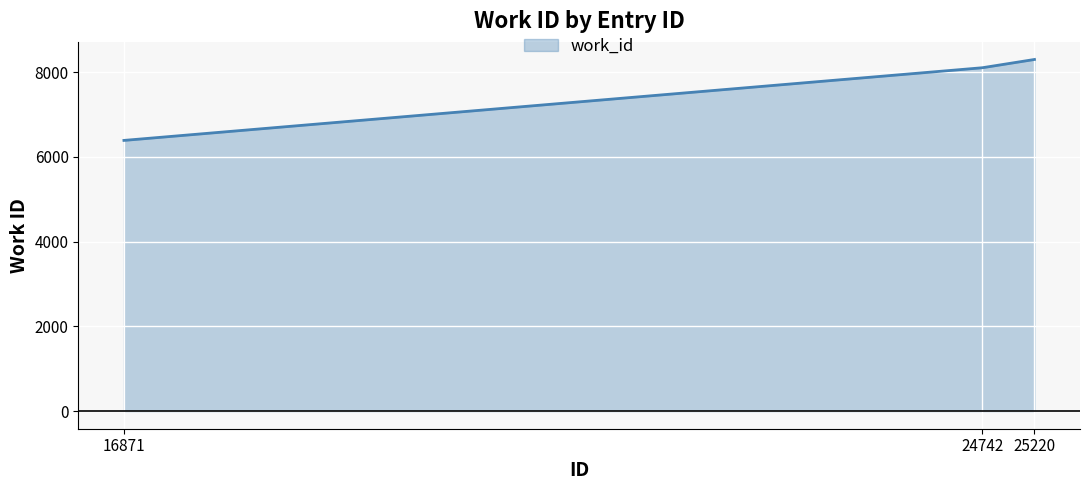

Rank the categories by value from highest to lowest.

25220, 24742, 16871